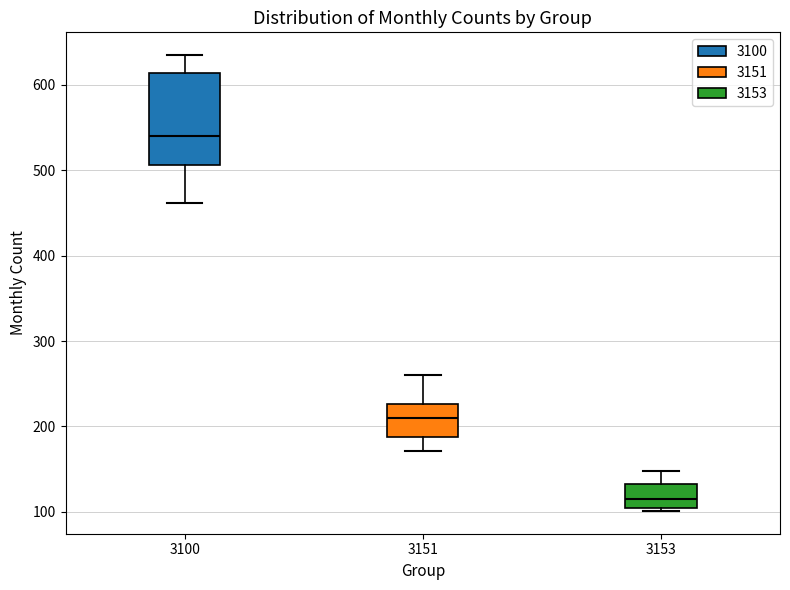

Which box's median line is the lowest?

3153